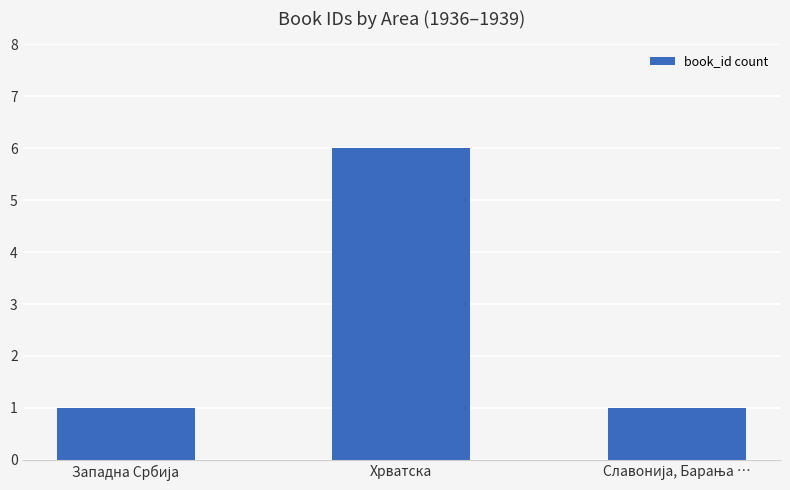

True or false: the data shows 6 at Хрватска.

True